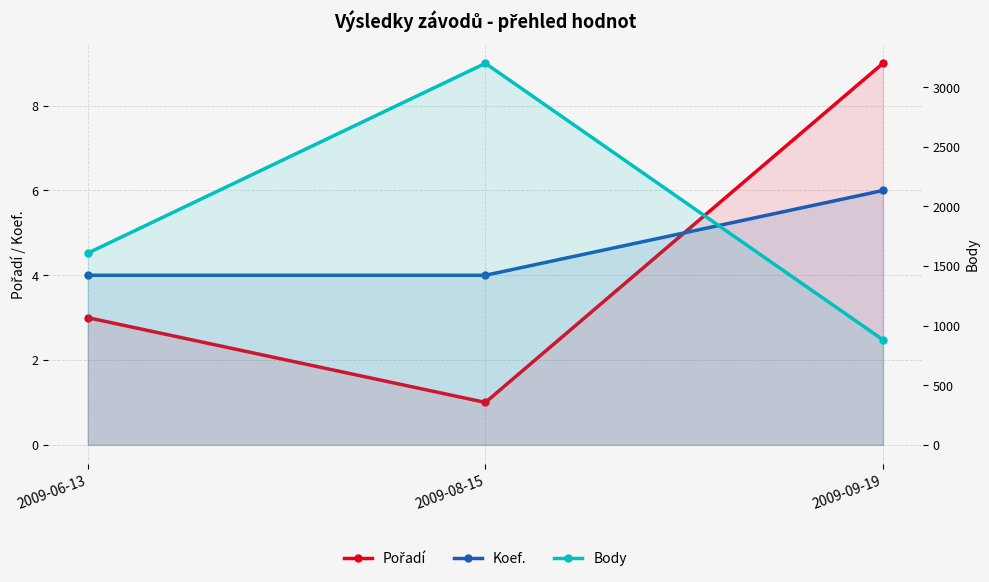

What is the difference between the highest and lowest values at 2009-08-15?

3199